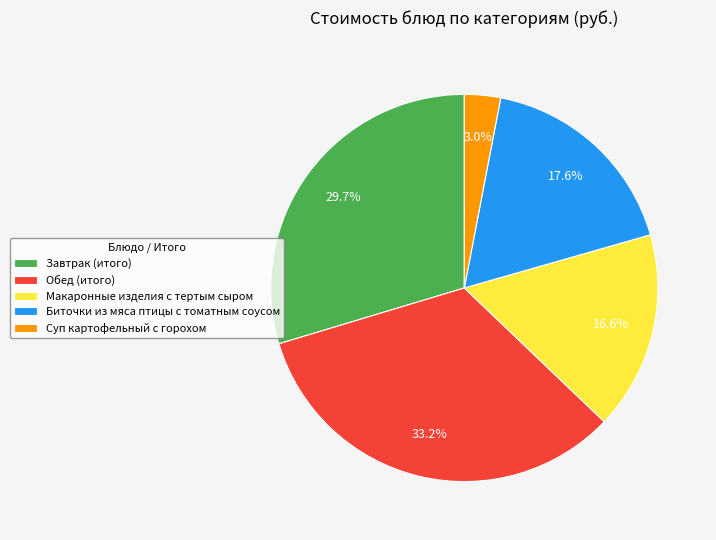

True or false: Суп картофельный с горохом accounts for 13% of the total.

False